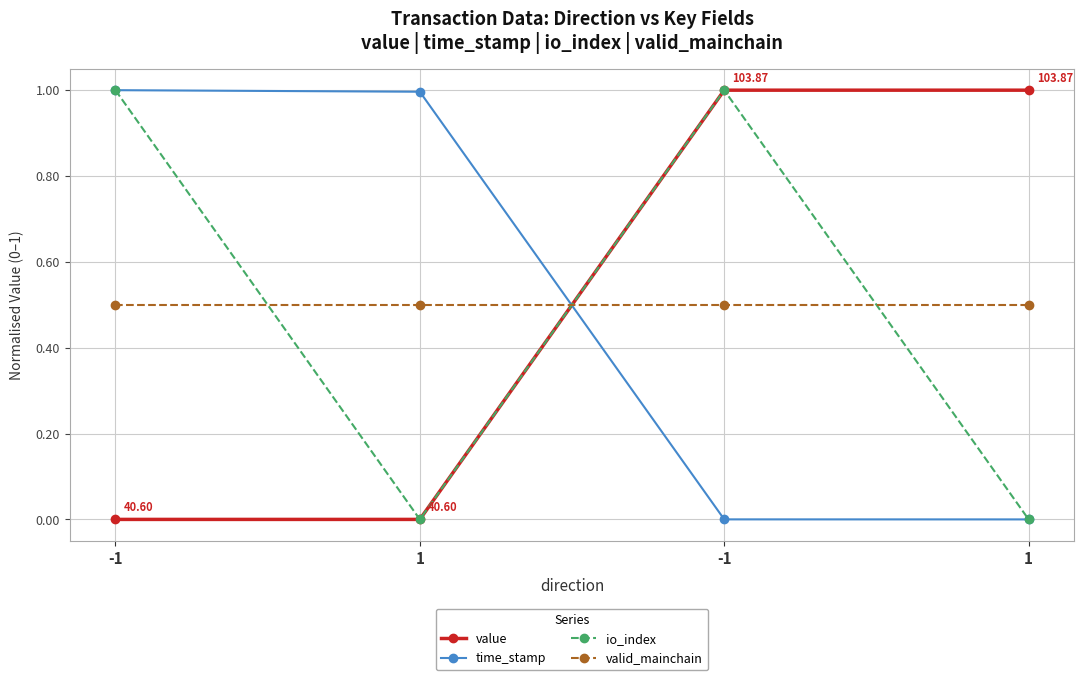

Reading right to left, list all the values displayed in this chart.

value: 1=1.0	-1=1.0	1=0.0	-1=0.0
time_stamp: 1=0.0	-1=0.0	1=1.0	-1=1.0
io_index: 1=0.0	-1=1.0	1=0.0	-1=1.0
valid_mainchain: 1=0.5	-1=0.5	1=0.5	-1=0.5